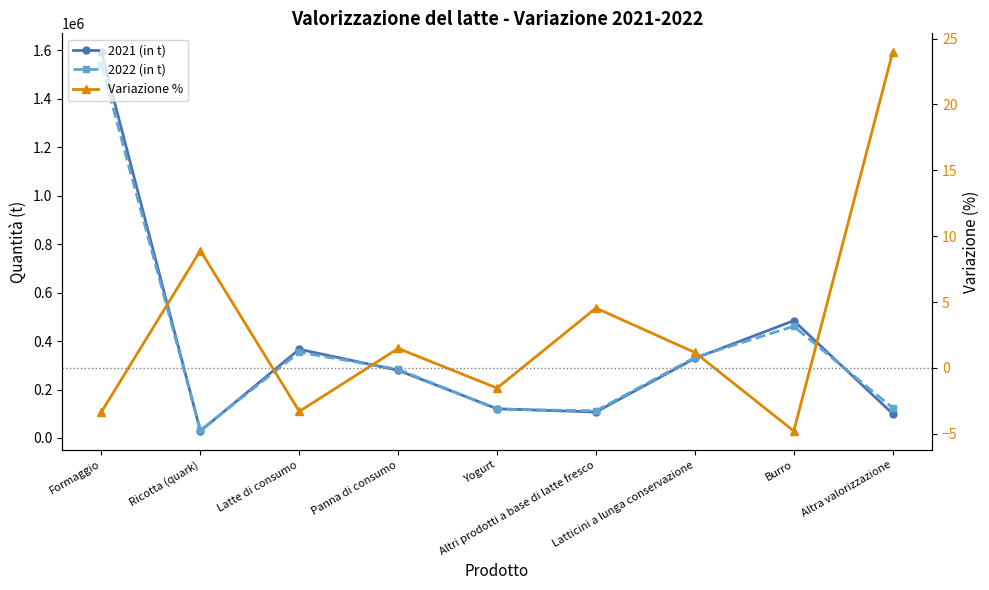

At which category is the sum across all series the highest?

Formaggio